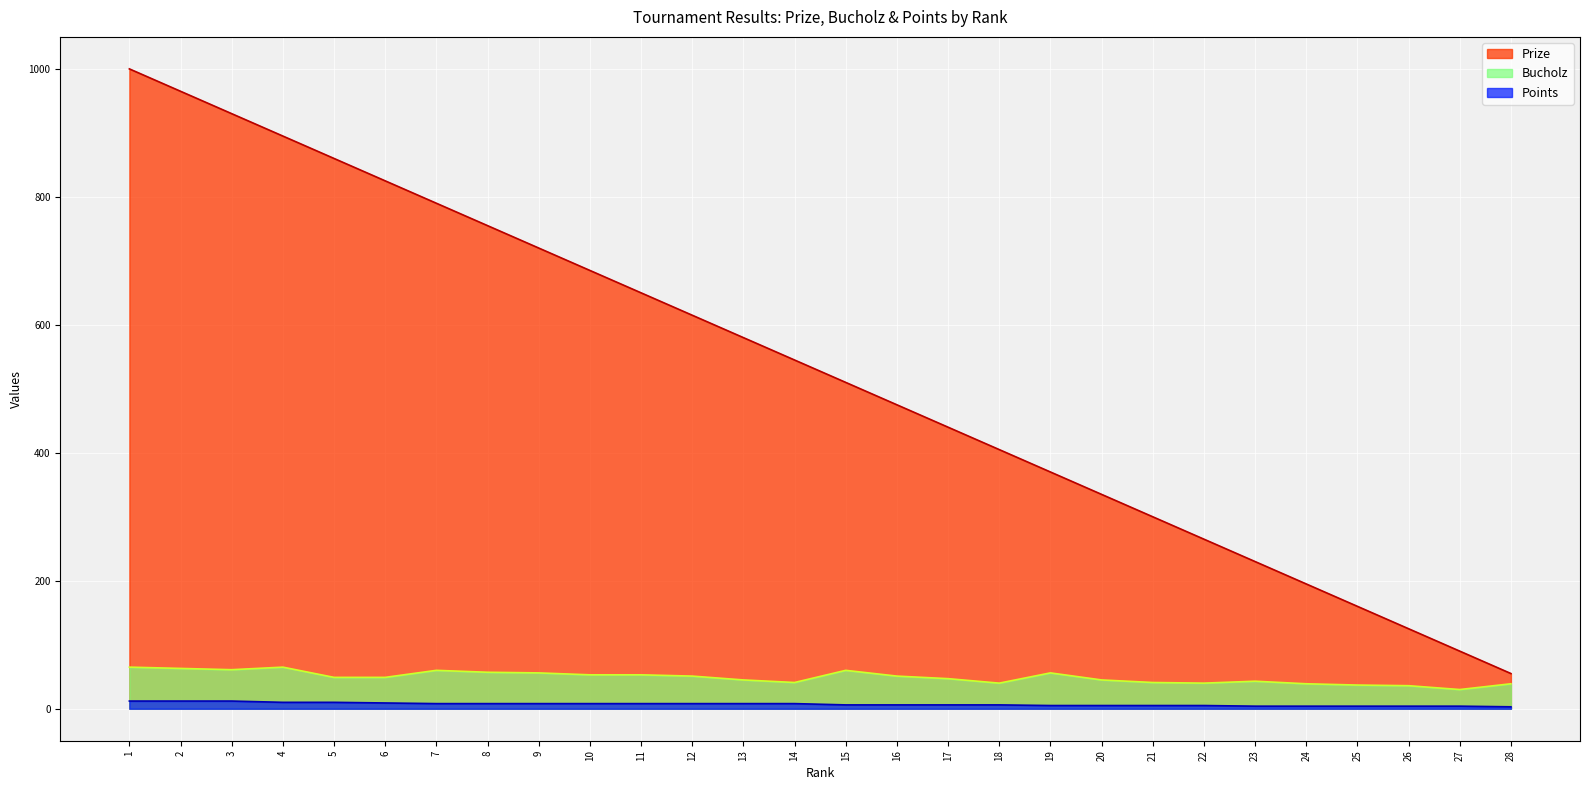

Which series has the largest total across all categories?

Prize